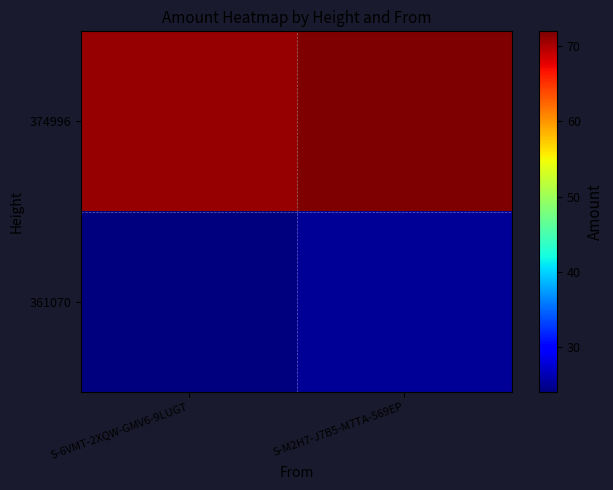

Reading left to right, transcribe all the data shown in this chart.

374996: S-6VMT-2XQW-GMV6-9LUGT=71	S-M2H7-J7B5-M7TA-569EP=72
361070: S-6VMT-2XQW-GMV6-9LUGT=24	S-M2H7-J7B5-M7TA-569EP=25